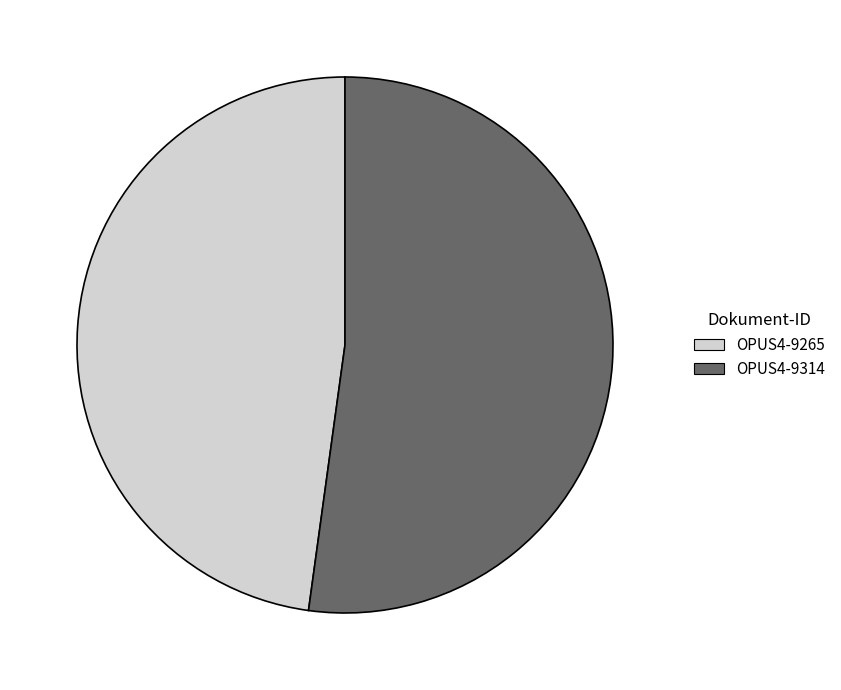

Do OPUS4-9265 and OPUS4-9314 together represent more than half of the pie?

Yes